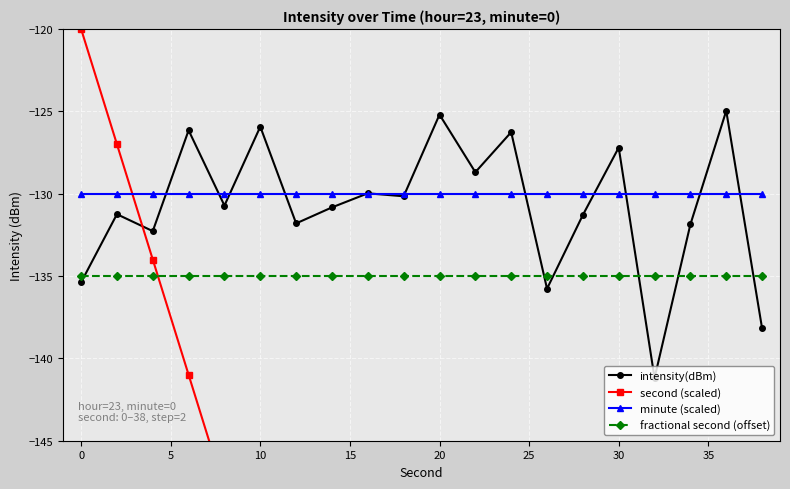

True or false: intensity(dBm) has more than 2 points higher than both neighbors.

True